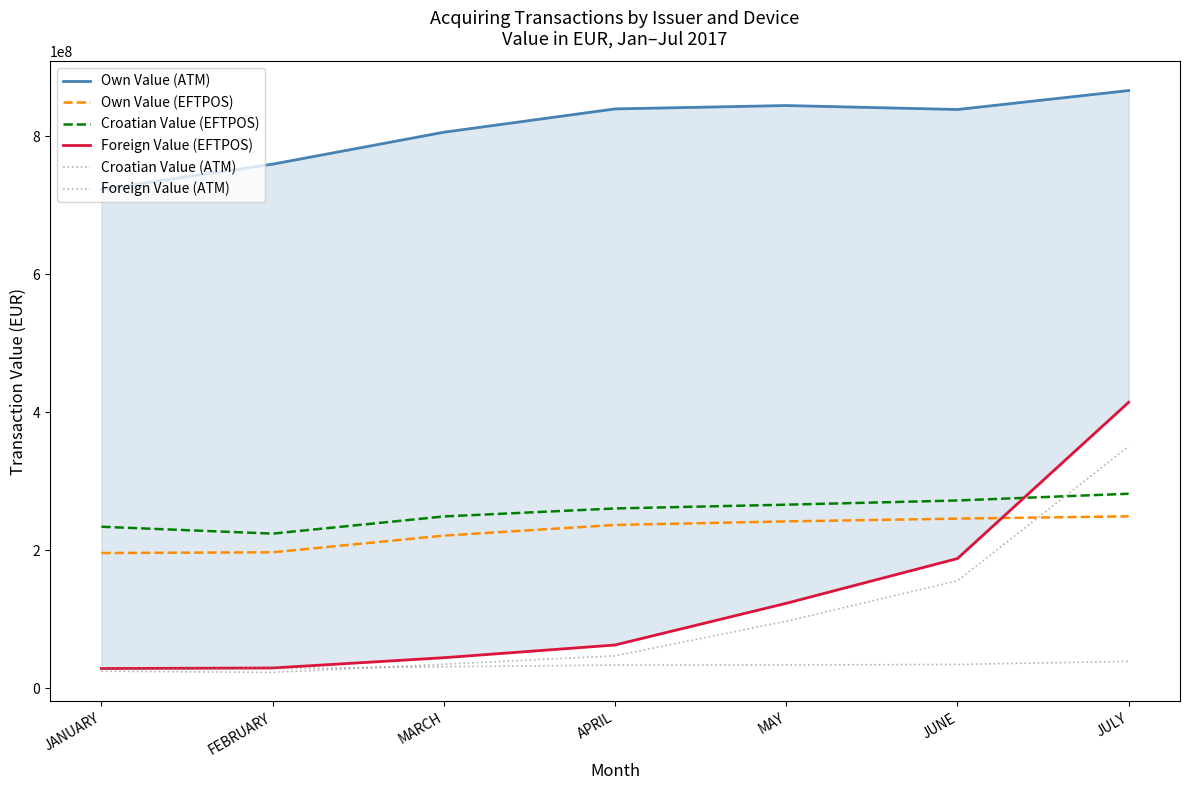

How many values in the Croatian Value (EFTPOS) series are below 260612285?

3